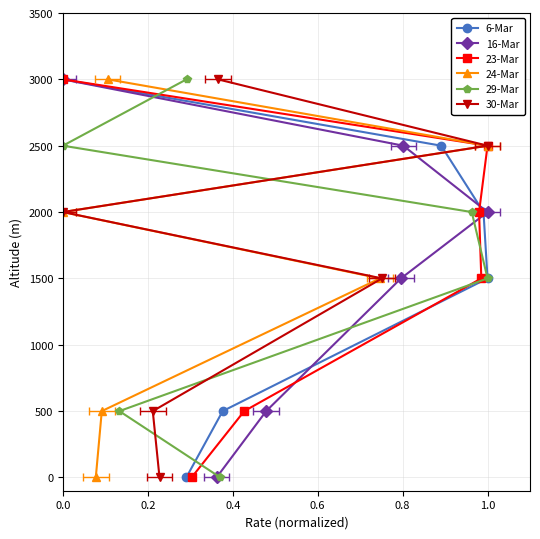

True or false: Total College Bound % has more than 0 interior local peaks.

False